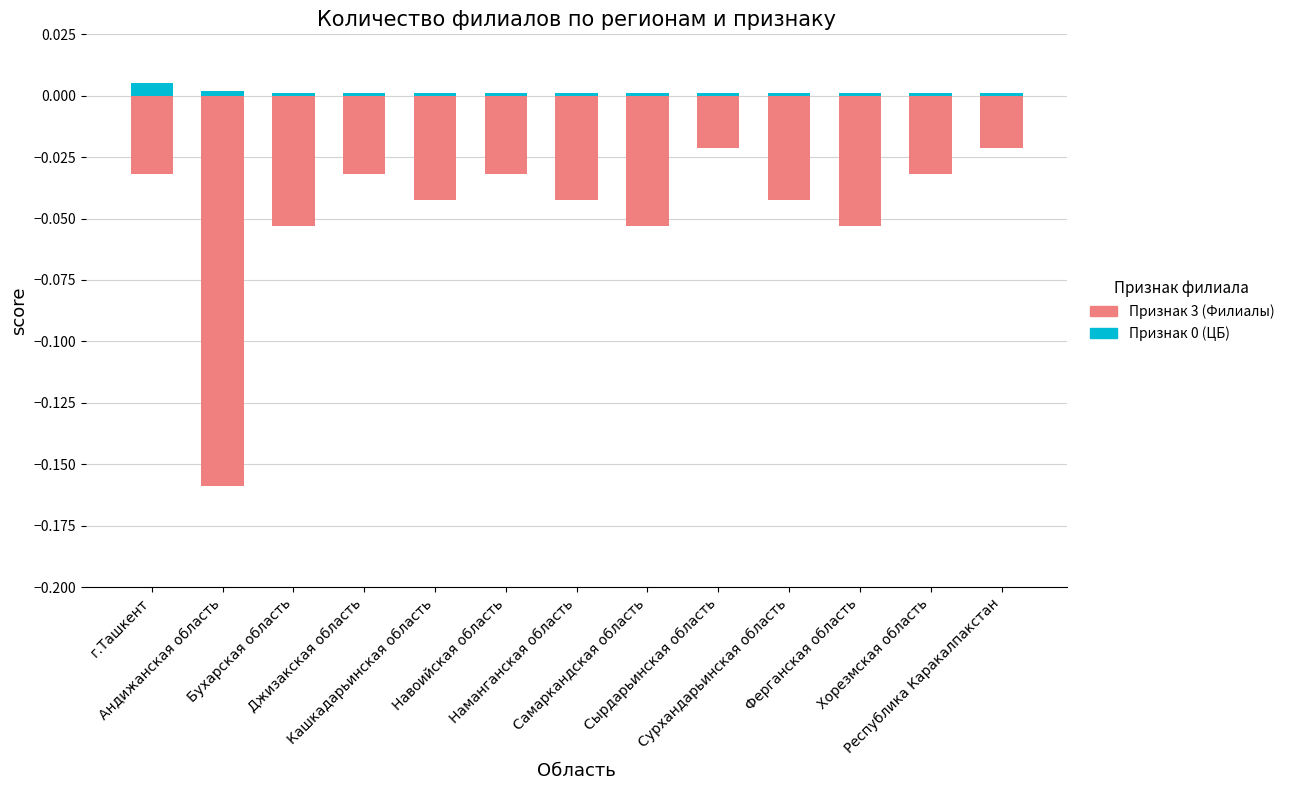

At which label does Признак 3 (Филиалы) reach its minimum?

Андижанская область